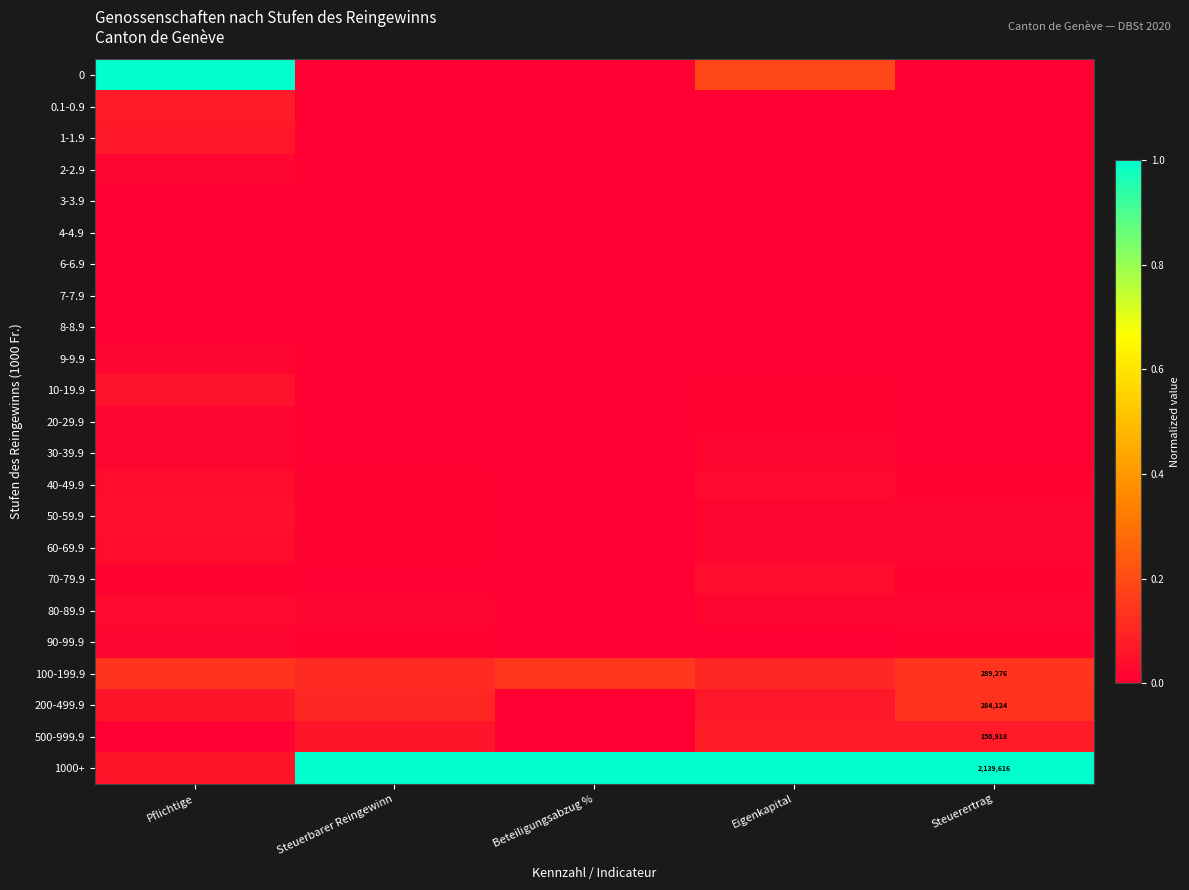

Is it true that 20-29.9 equals -0.0 at Beteiligungsabzug %?

False